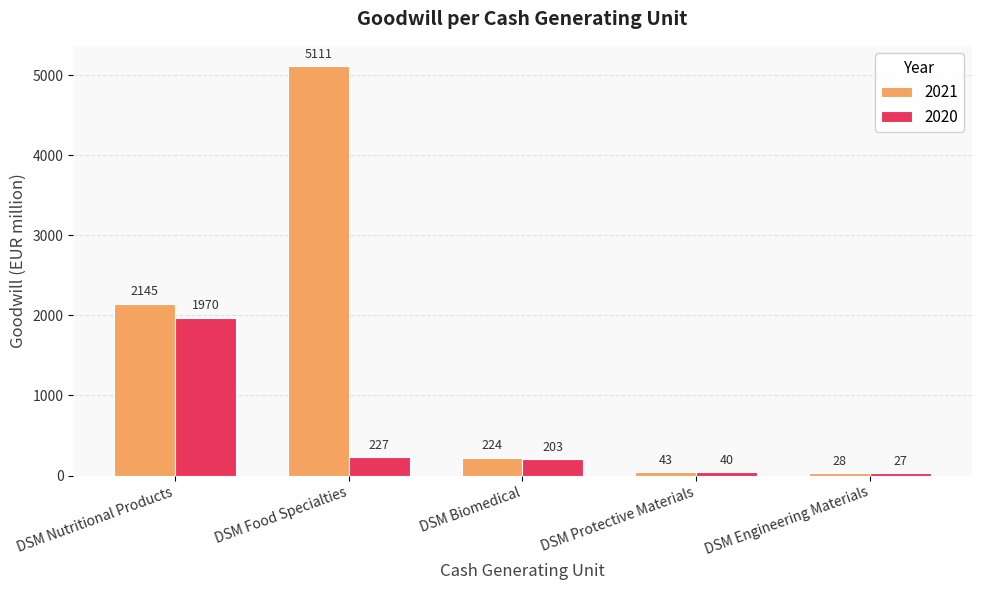

What is the total value across all series at DSM Food Specialties?

5338